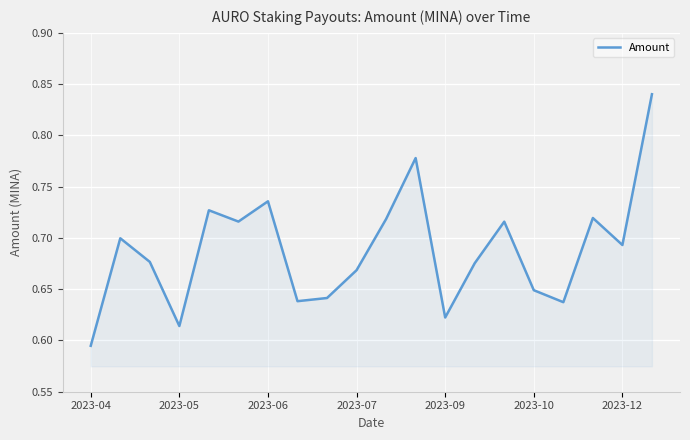

How many interior local valleys (lower than both neighbors) does the data have?

6